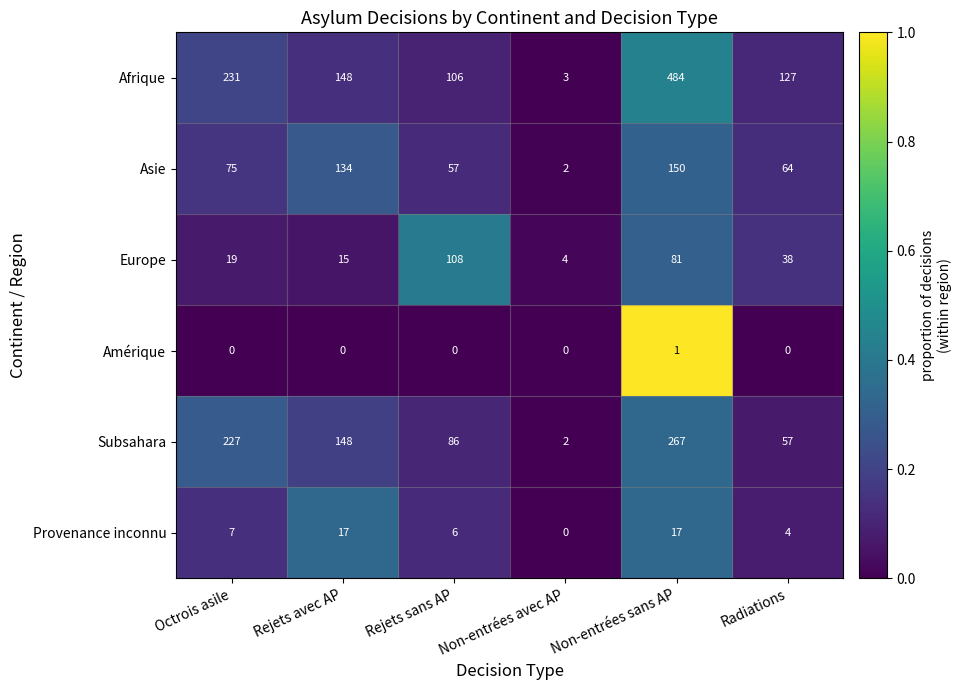

What is the difference between the maximum and second lowest values in the Subsahara series?

210